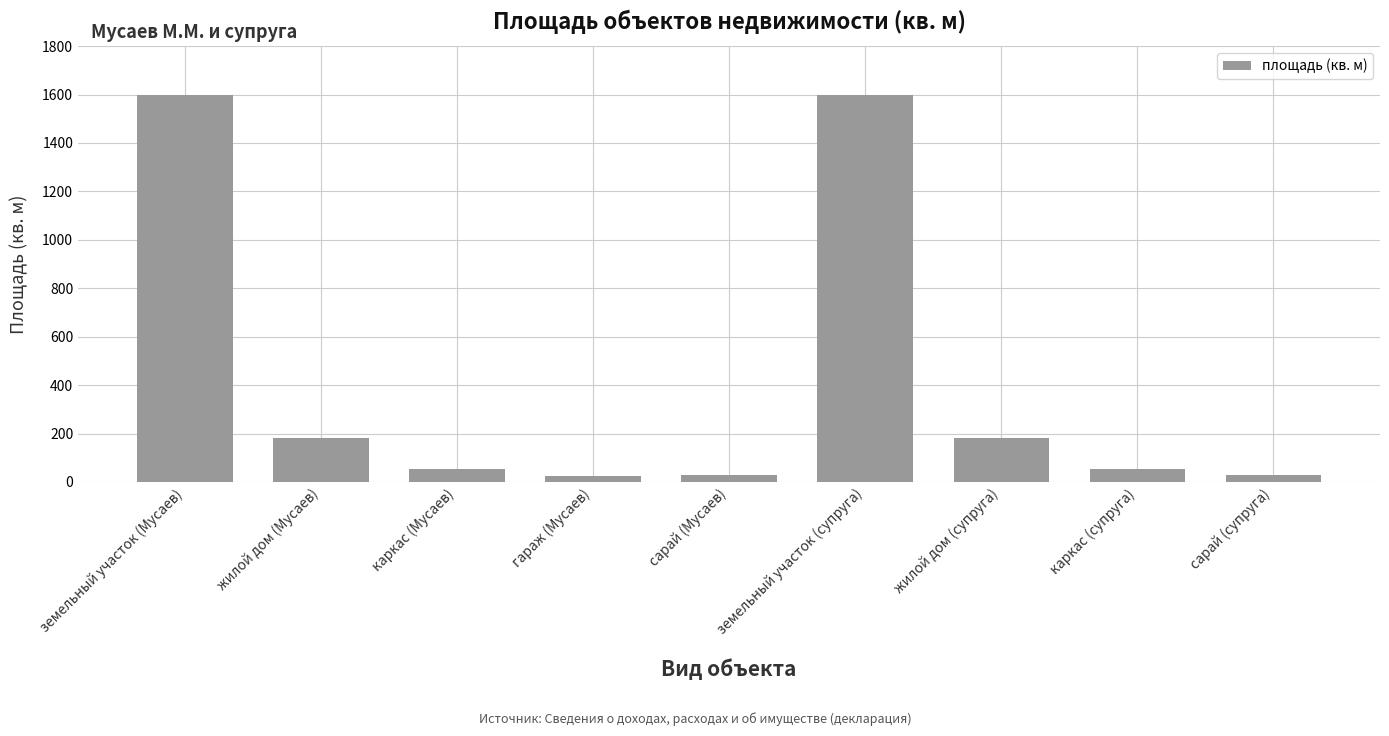

What is the difference between the values at каркас (супруга) and земельный участок (супруга)?

1547